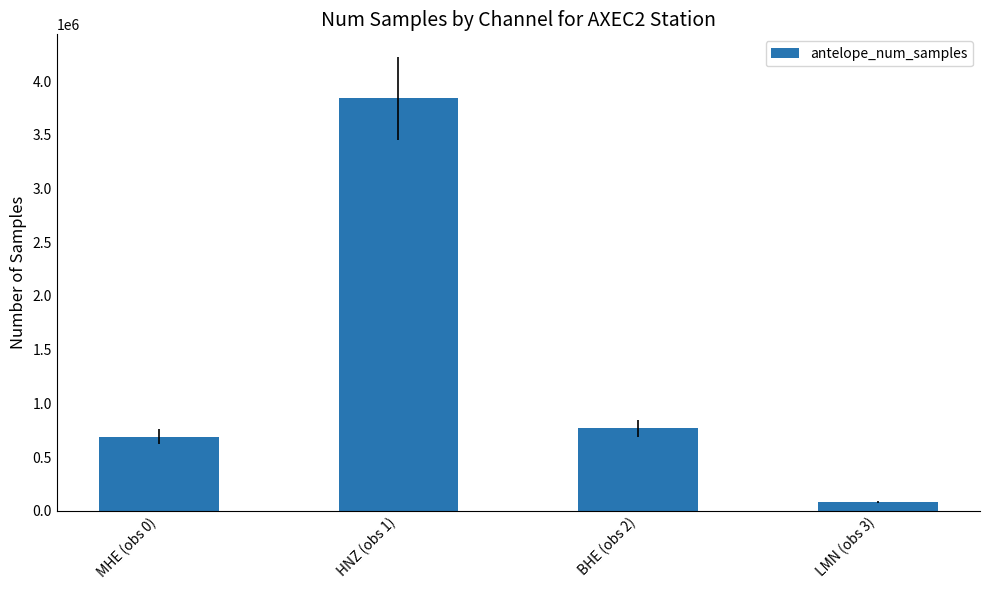

What is the value of the 3rd bar from the left?

767063